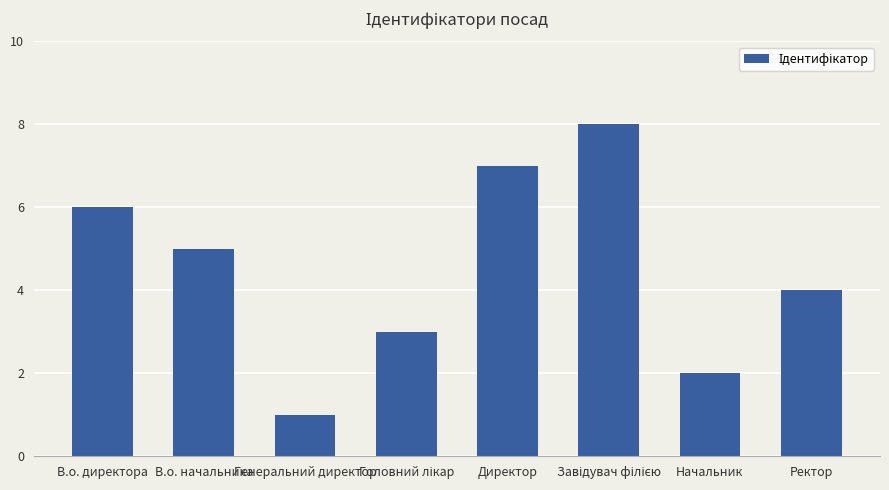

Approximately how many times larger is the value at В.о. начальника compared to Директор?

0.7